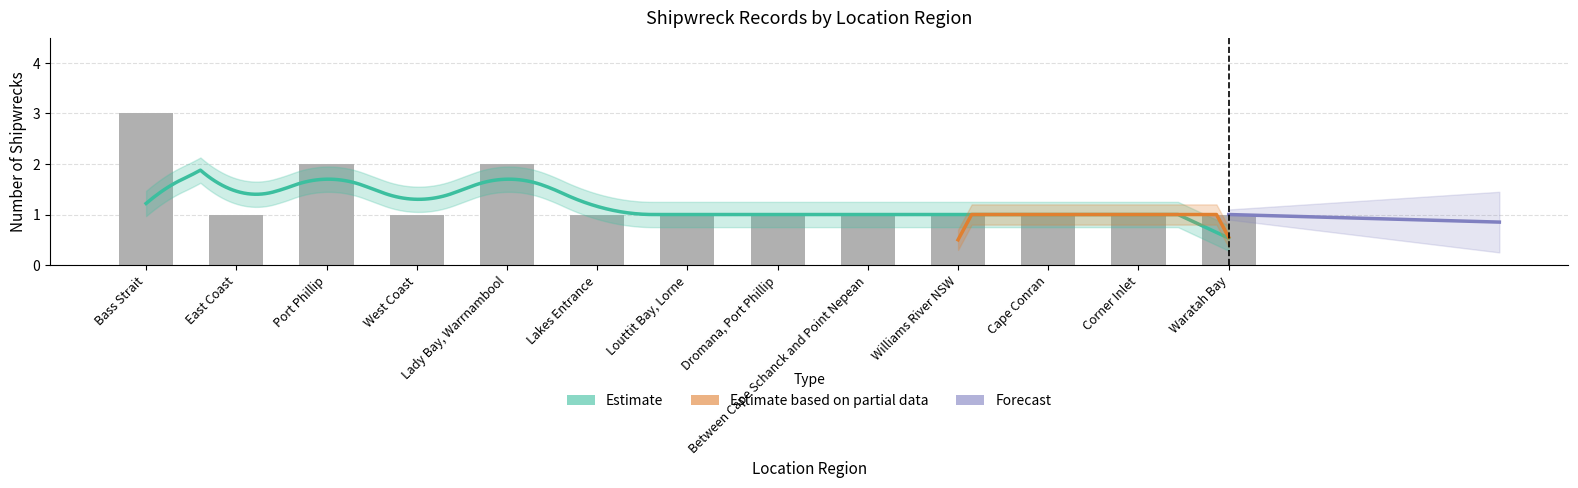

What is the label of the 11th bar from the left?

Cape Conran